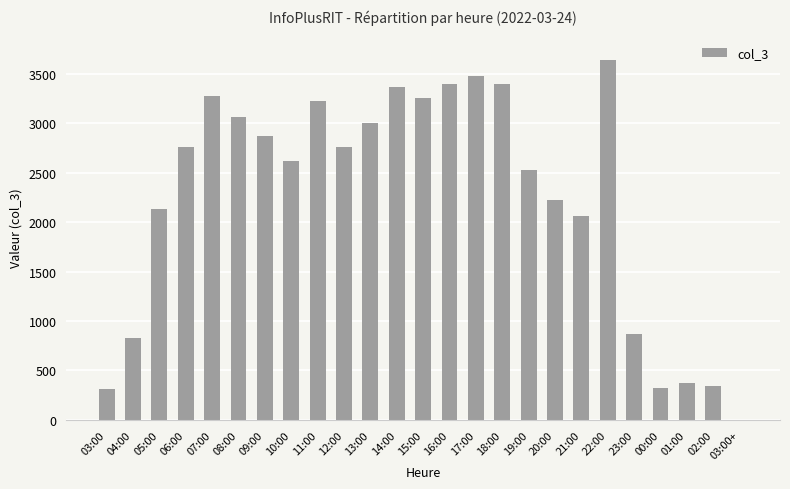

What is the ratio of the value at 19:00 to the value at 21:00?

1.2